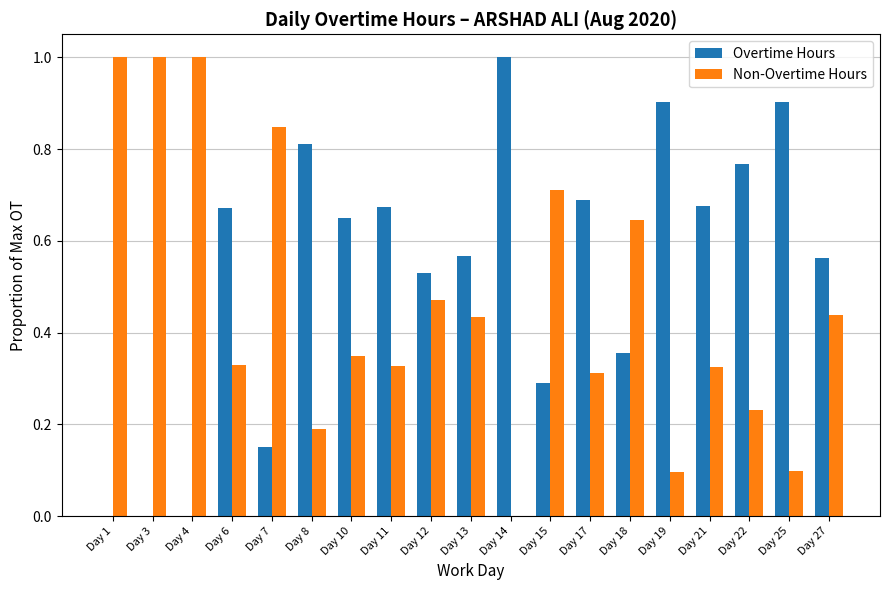

What is the total value across all series at Day 22?

1.0